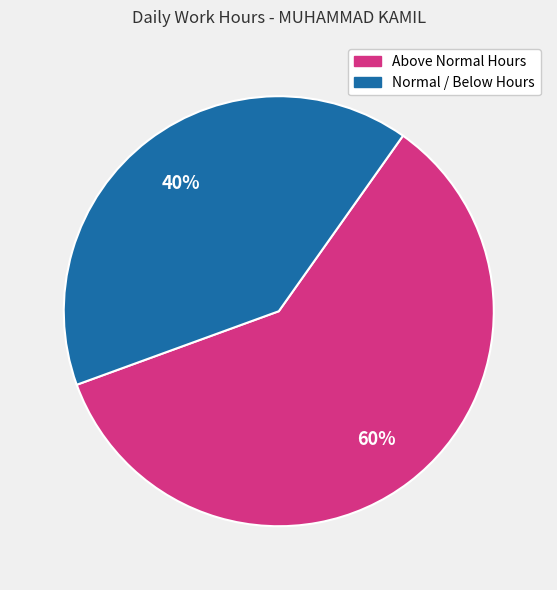

To the nearest percent, what percentage of the pie is Normal / Below Hours?

40%